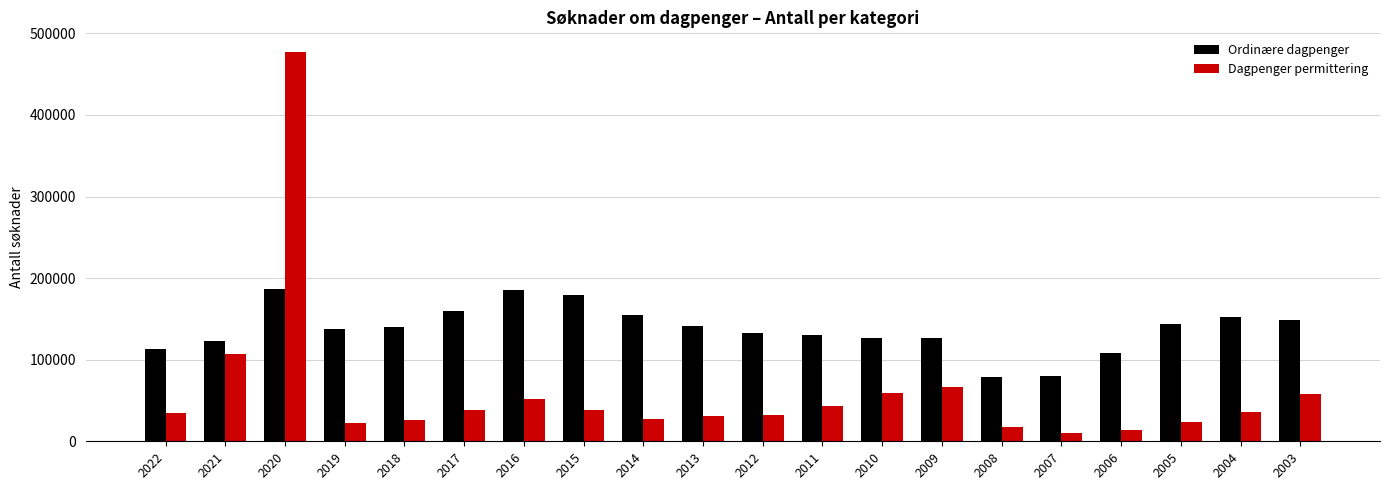

The value of Ordinære dagpenger at 2021 is 122561. True or false?

True